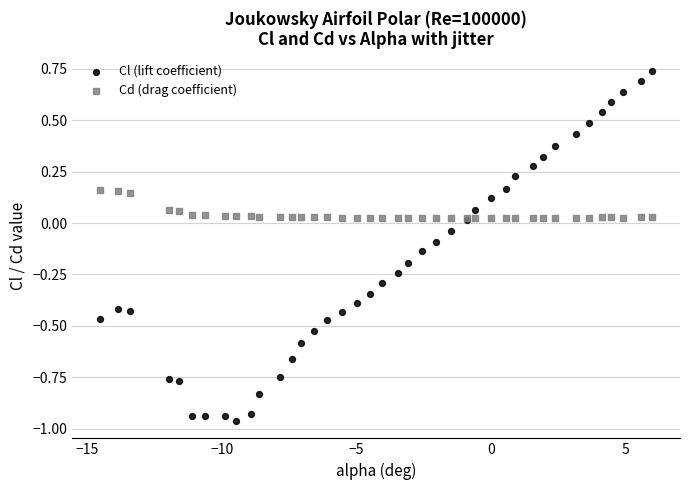

Which series has the widest spread of Y values?

Cl (lift coefficient)